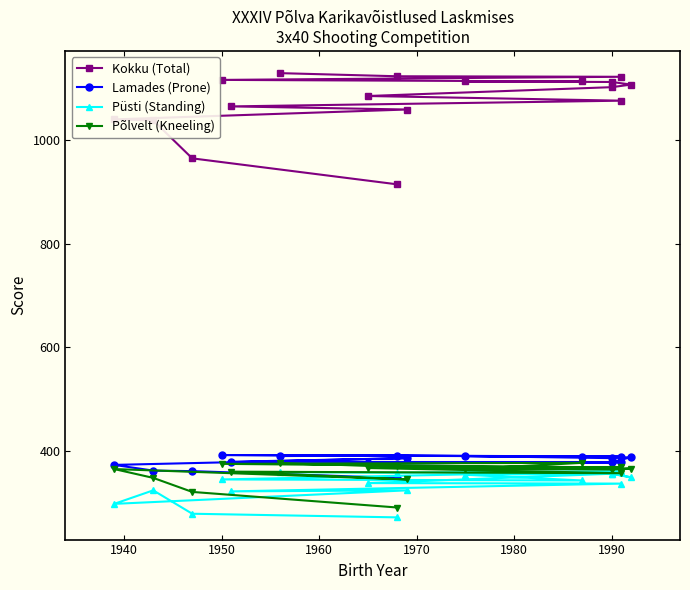

The value of Püsti (Standing) at 2000 is 522. True or false?

False